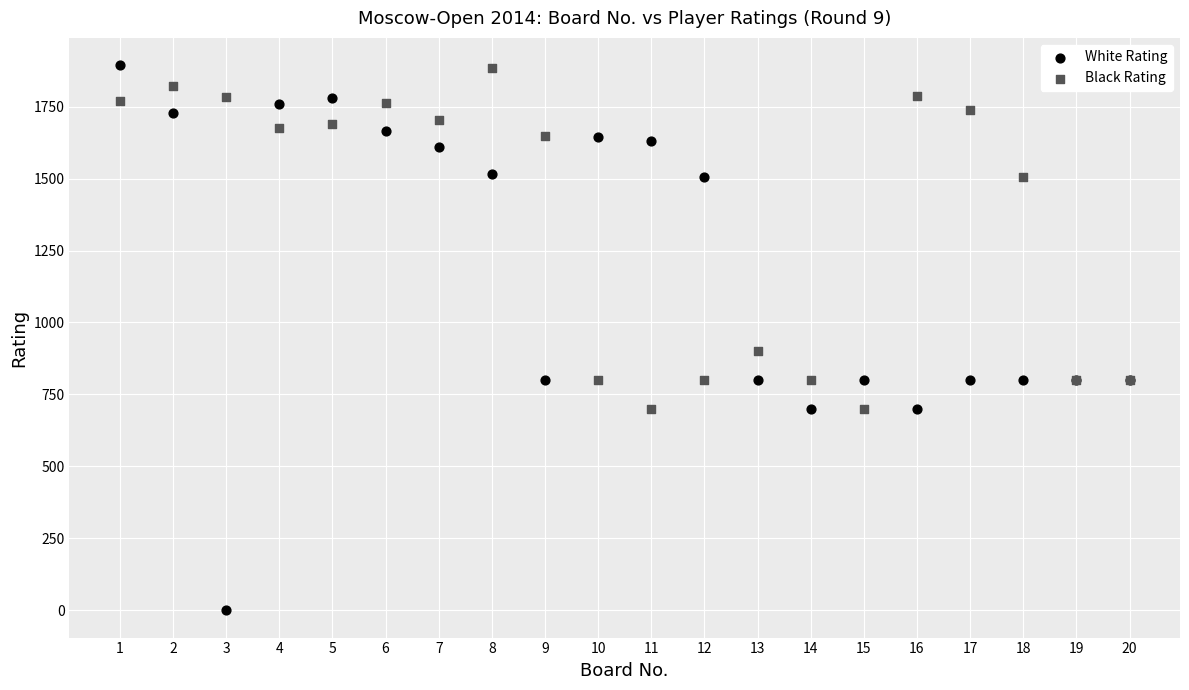

Which series reaches the minimum Y coordinate?

White Rating